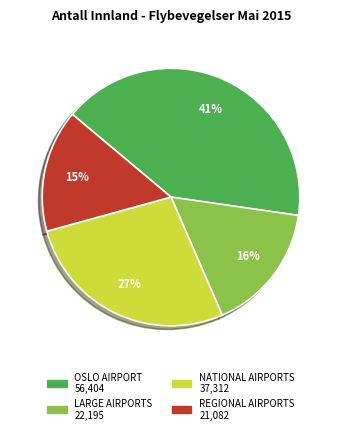

Is the sum of REGIONAL AIRPORTS and LARGE AIRPORTS greater than half?

No